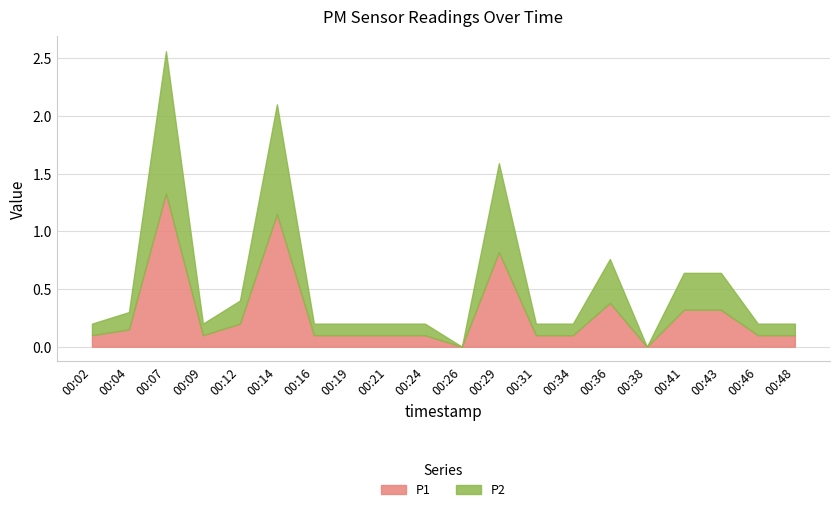

What is the value of the P1 point at the 5th from the left?

0.2